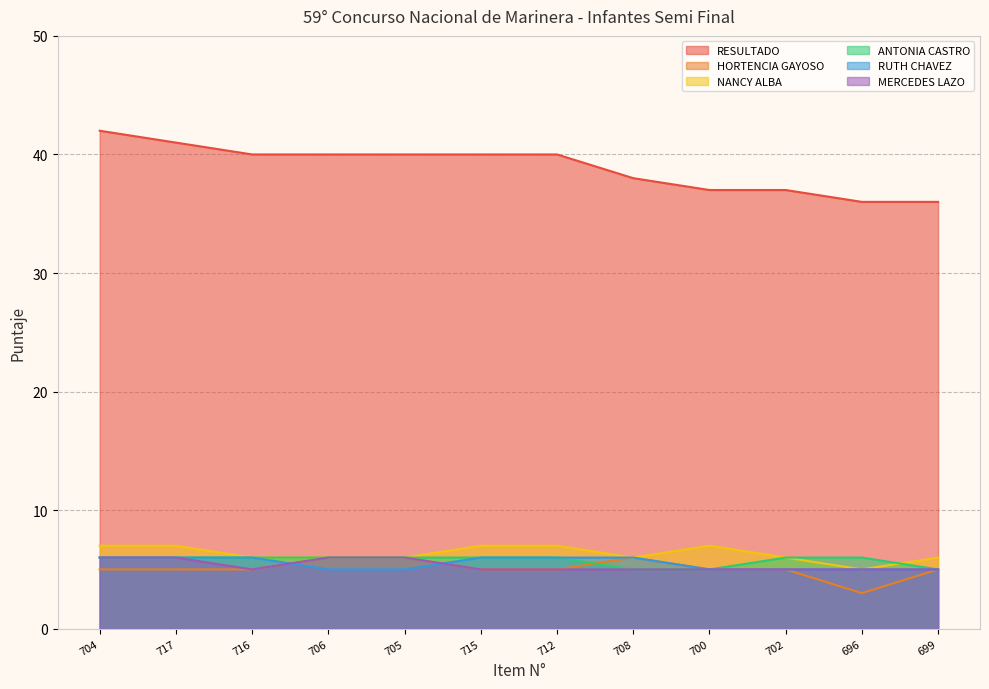

How many lines are shown in the chart?

6